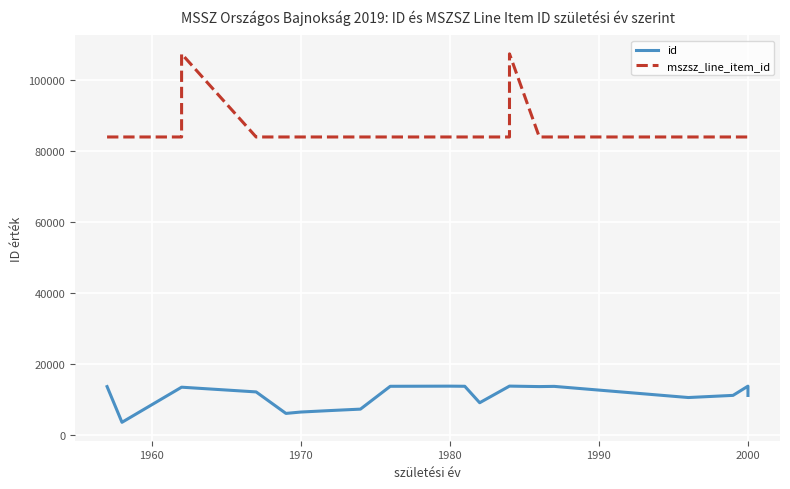

Read the mszsz_line_item_id value at 2000, to the nearest 100.

84100